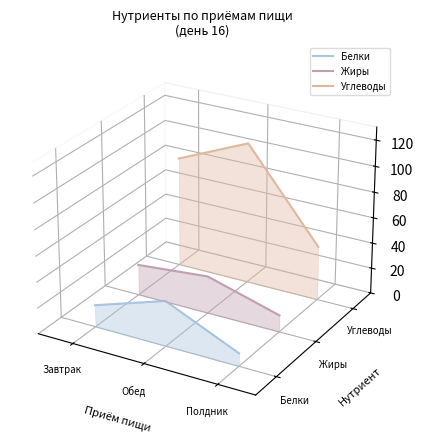

At which label does Белки reach its peak?

Обед